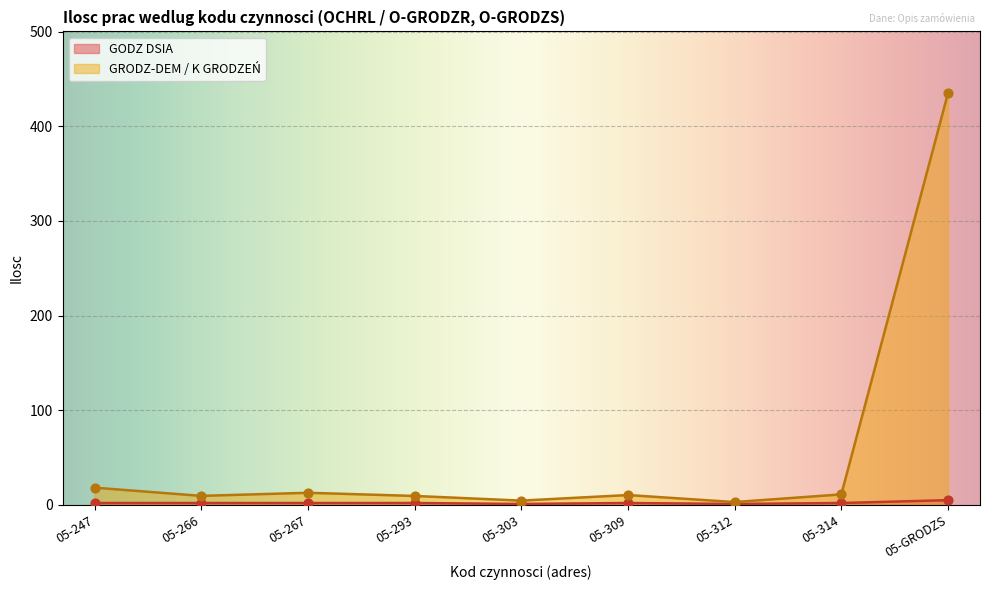

Which series has the largest total across all categories?

GRODZ-DEM / K GRODZEŃ